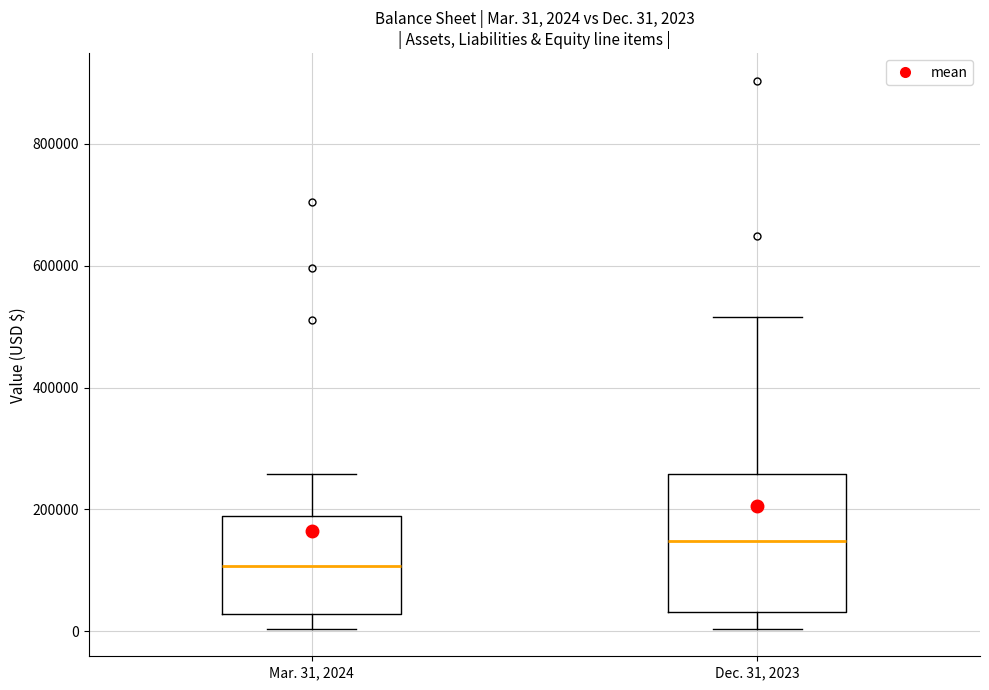

Comparing the boxes themselves (not the whiskers), which one is the tallest?

Dec. 31, 2023